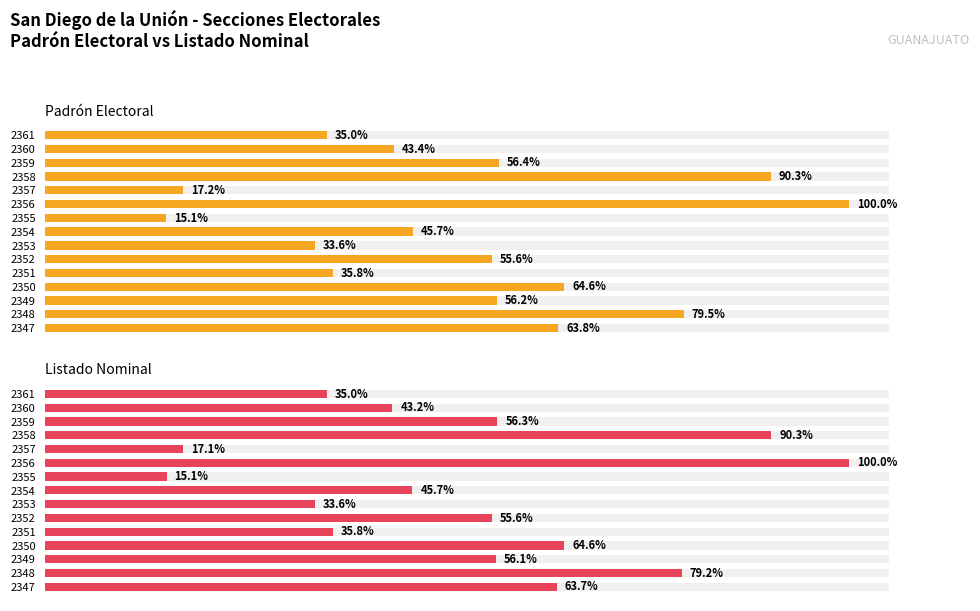

What are all the series names shown in the legend?

Padrón Electoral, Listado Nominal